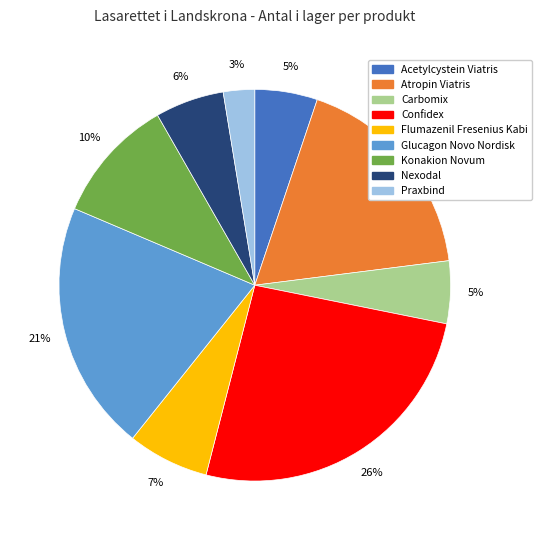

Does any single category account for the majority?

No